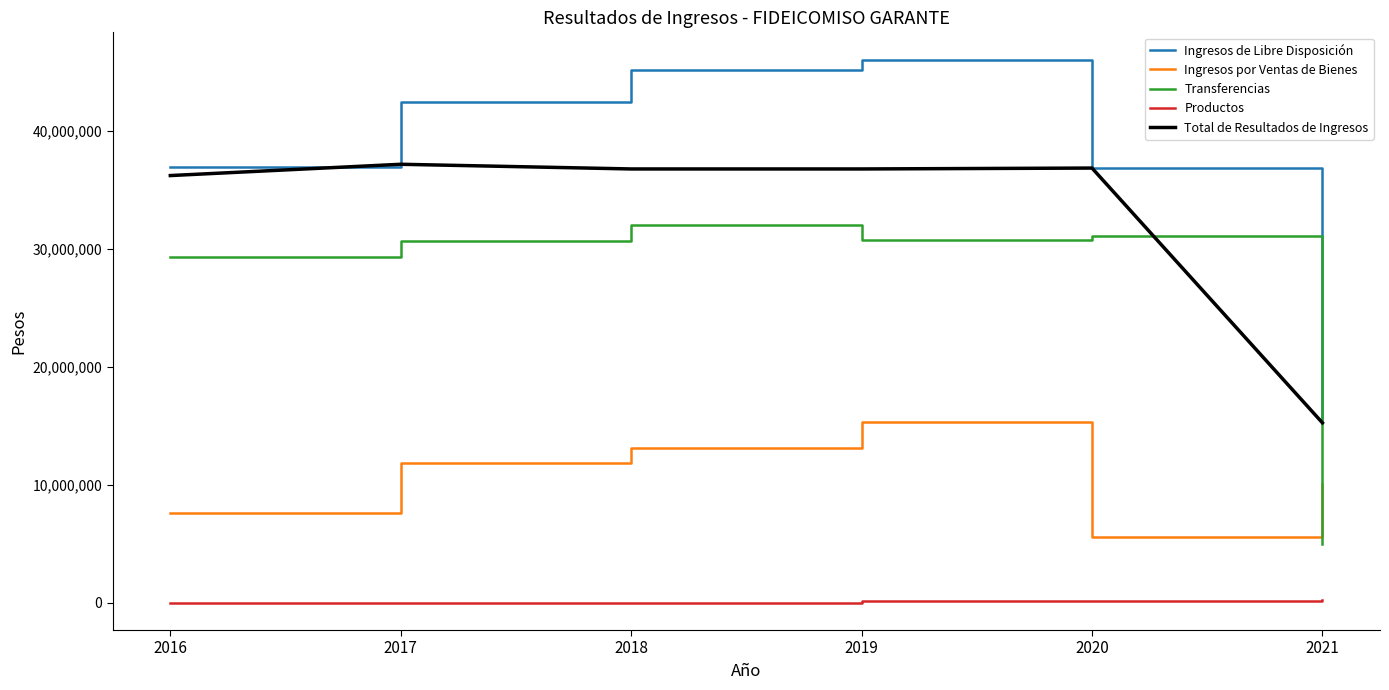

Is it true that Ingresos por Ventas de Bienes equals 8188702 at 2019?

False